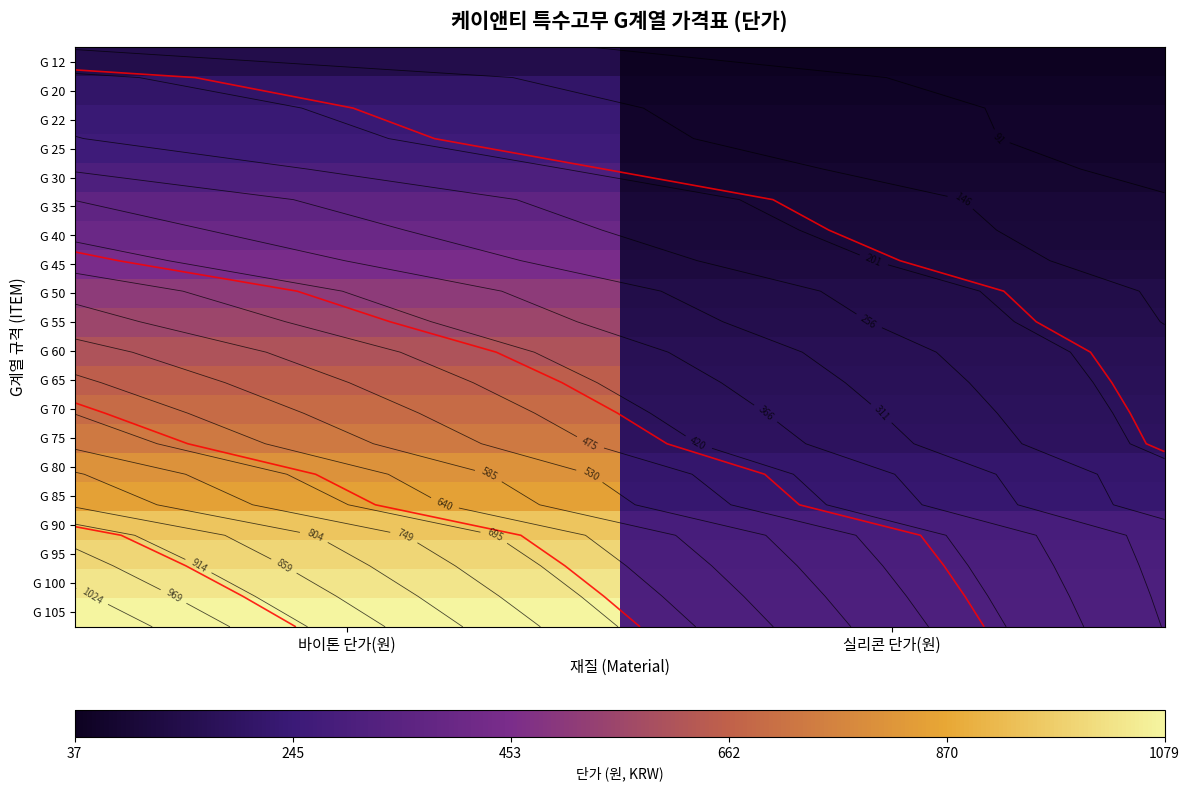

True or false: G 55 has a value of 98 at 실리콘 단가(원).

False